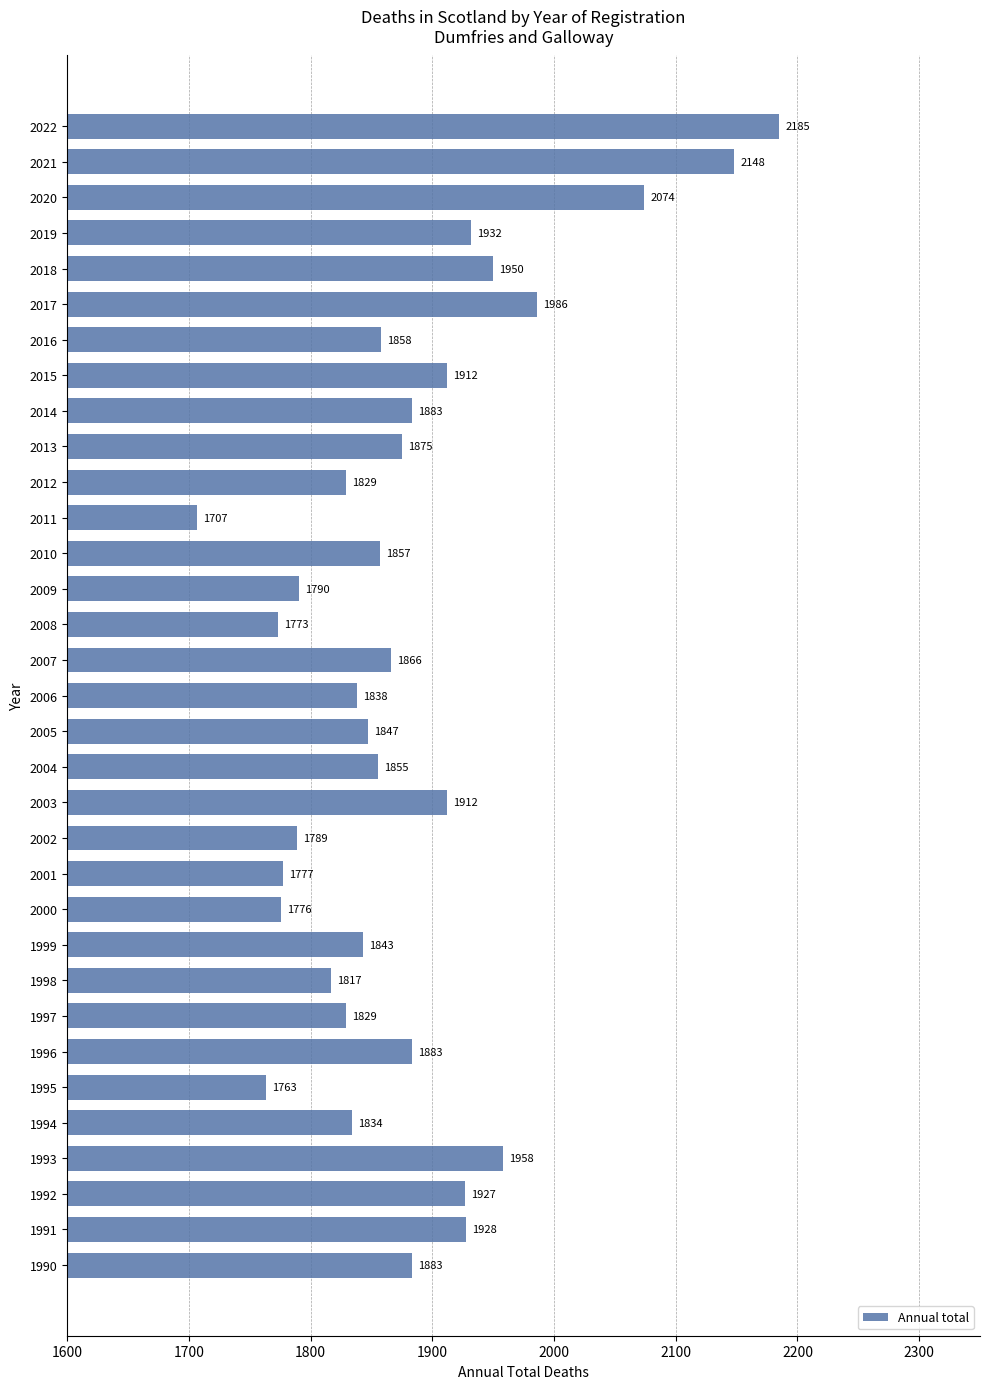

What is the difference between the maximum and minimum values?

478